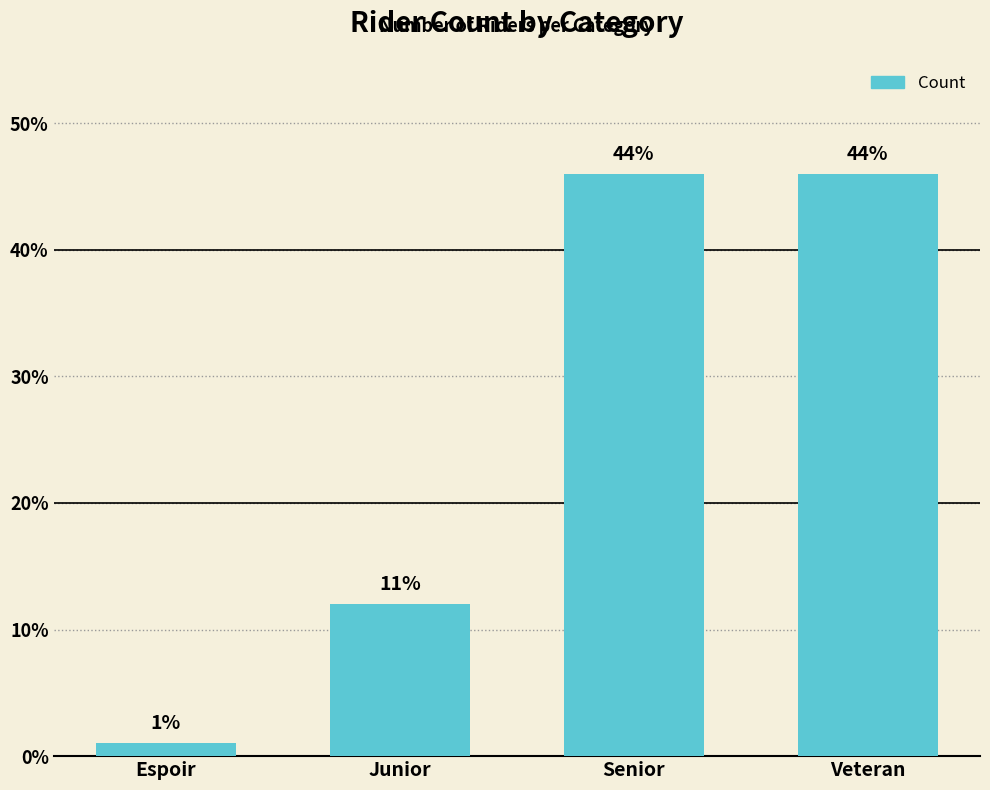

List the labels in order of value, largest first.

Senior, Veteran, Junior, Espoir